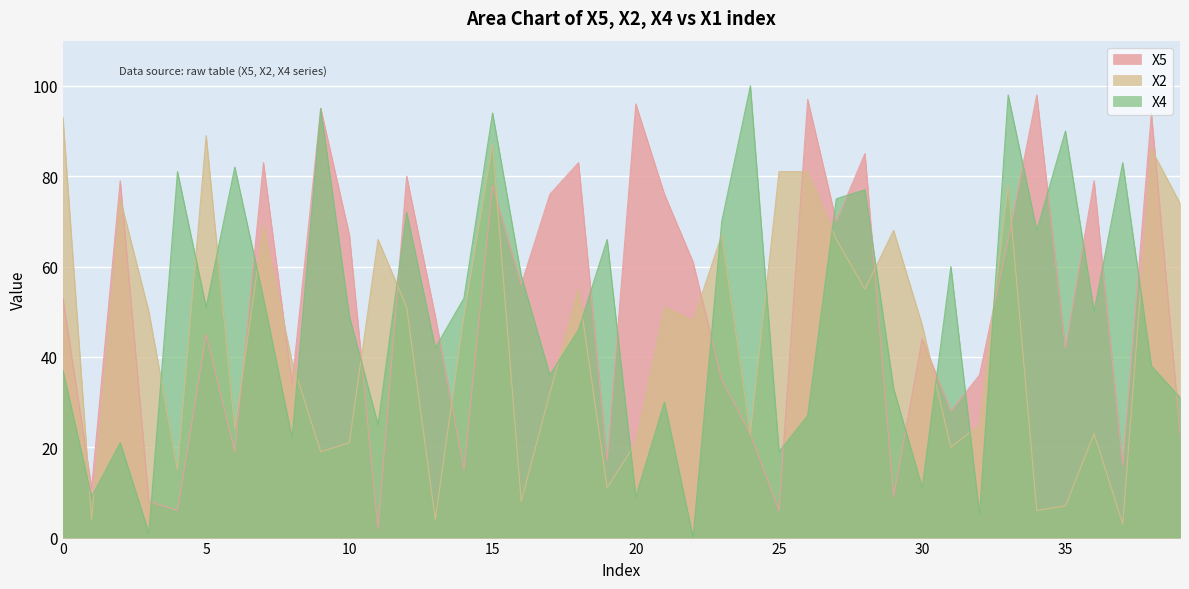

Where is X5 nearest to the value 50?

13